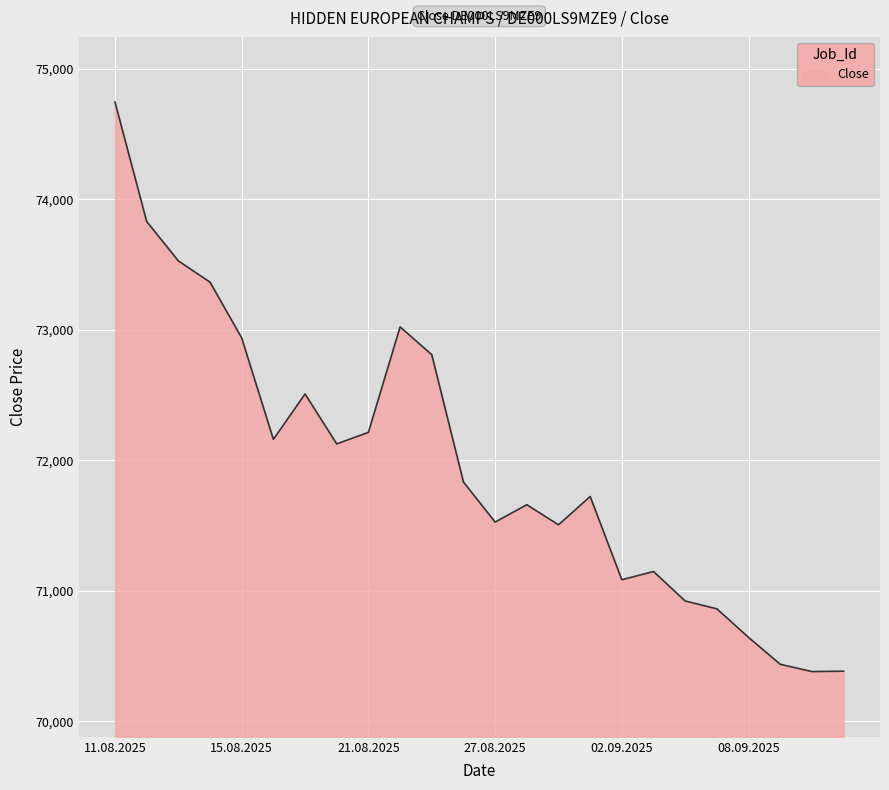

What is the smallest value displayed?

70381